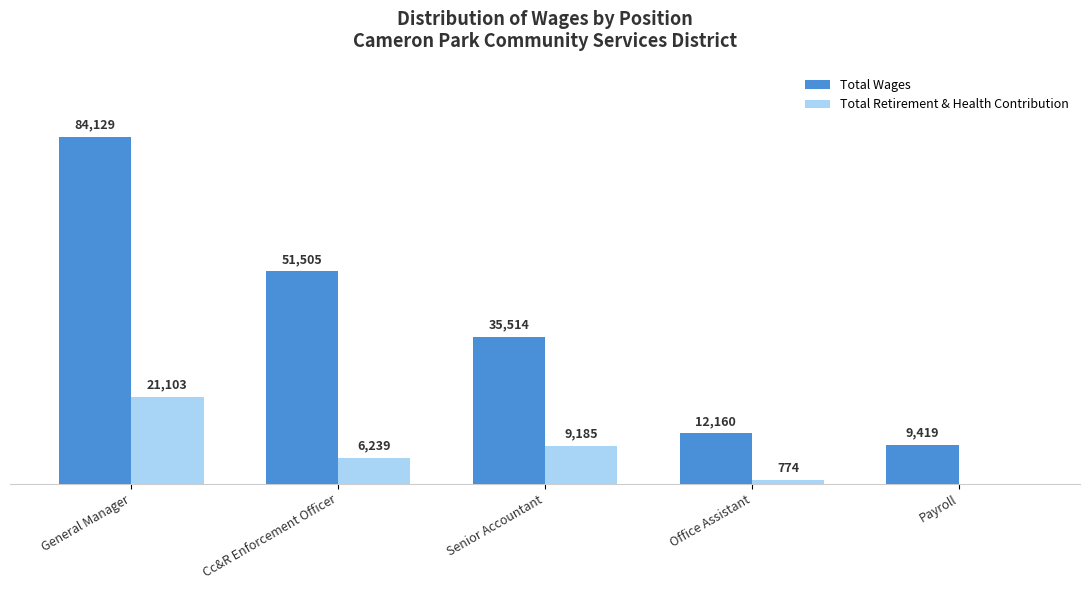

Which series has the widest spread of values?

Total Wages